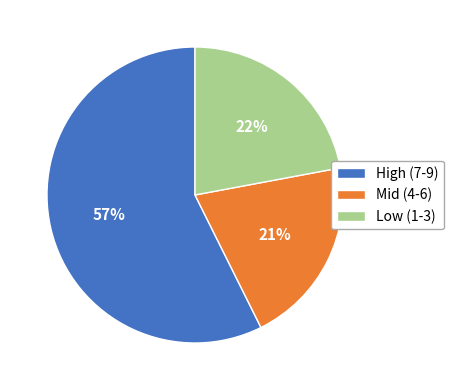

To the nearest percent, what percentage of the pie is High (7-9)?

57%